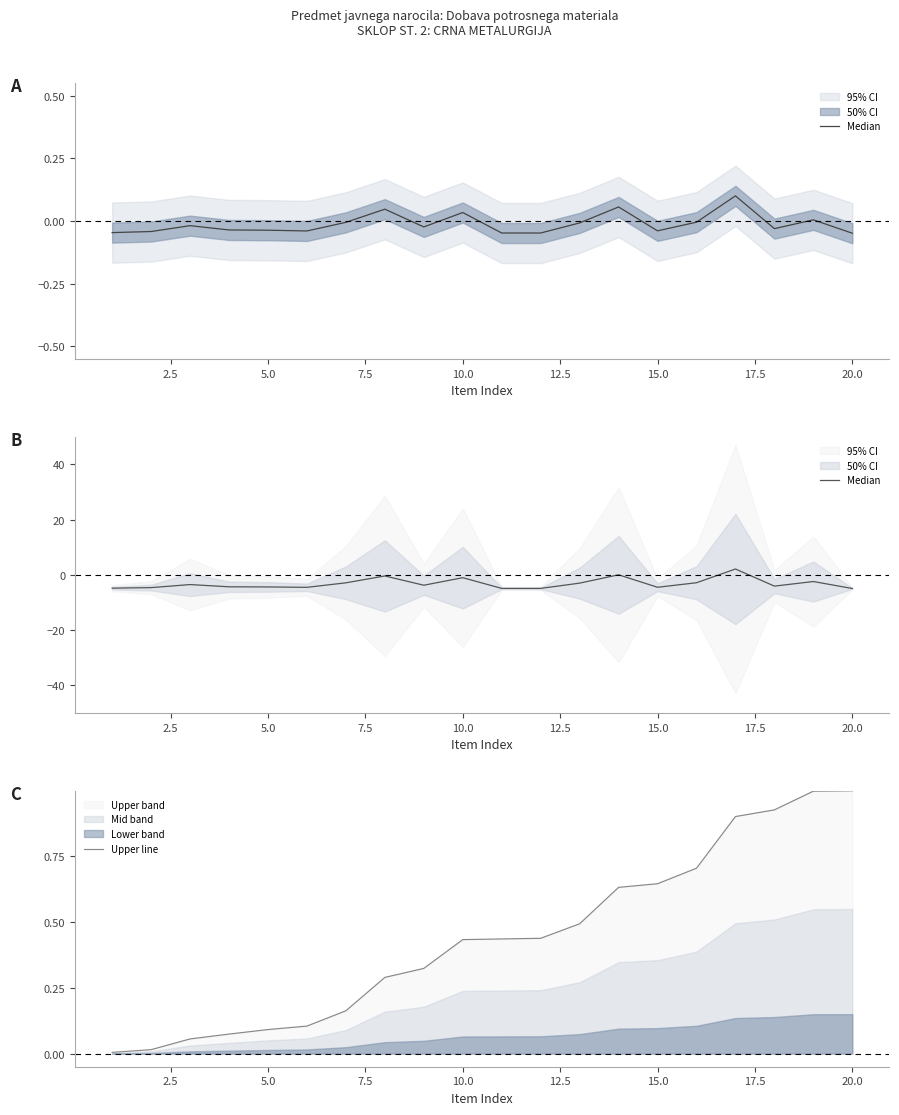

The value of Upper line at 15.0 is 0.9. True or false?

False